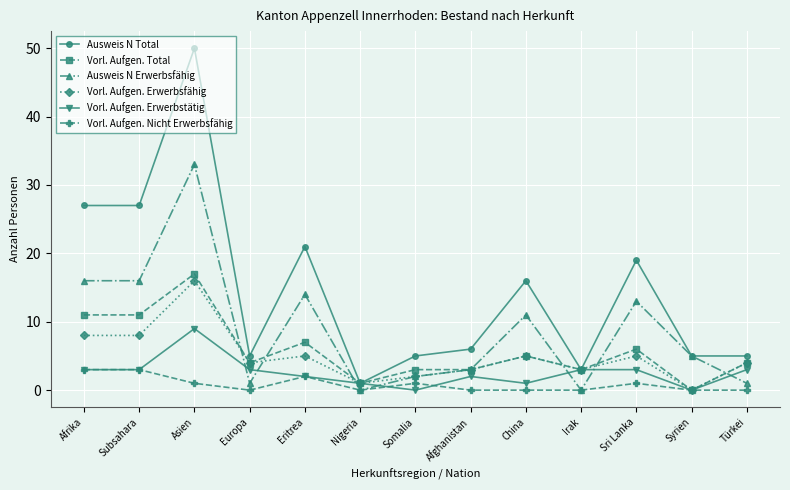

Reading left to right, extract all data points from this chart.

Ausweis N Total: Afrika=27	Subsahara=27	Asien=50	Europa=5	Eritrea=21	Nigeria=1	Somalia=5	Afghanistan=6	China=16	Irak=3	Sri Lanka=19	Syrien=5	Türkei=5
Vorl. Aufgen. Total: Afrika=11	Subsahara=11	Asien=17	Europa=4	Eritrea=7	Nigeria=1	Somalia=3	Afghanistan=3	China=5	Irak=3	Sri Lanka=6	Syrien=0	Türkei=4
Ausweis N Erwerbsfähig: Afrika=16	Subsahara=16	Asien=33	Europa=1	Eritrea=14	Nigeria=0	Somalia=2	Afghanistan=3	China=11	Irak=0	Sri Lanka=13	Syrien=5	Türkei=1
Vorl. Aufgen. Erwerbsfähig: Afrika=8	Subsahara=8	Asien=16	Europa=4	Eritrea=5	Nigeria=1	Somalia=2	Afghanistan=3	China=5	Irak=3	Sri Lanka=5	Syrien=0	Türkei=4
Vorl. Aufgen. Erwerbstätig: Afrika=3	Subsahara=3	Asien=9	Europa=3	Eritrea=2	Nigeria=1	Somalia=0	Afghanistan=2	China=1	Irak=3	Sri Lanka=3	Syrien=0	Türkei=3
Vorl. Aufgen. Nicht Erwerbsfähig: Afrika=3	Subsahara=3	Asien=1	Europa=0	Eritrea=2	Nigeria=0	Somalia=1	Afghanistan=0	China=0	Irak=0	Sri Lanka=1	Syrien=0	Türkei=0